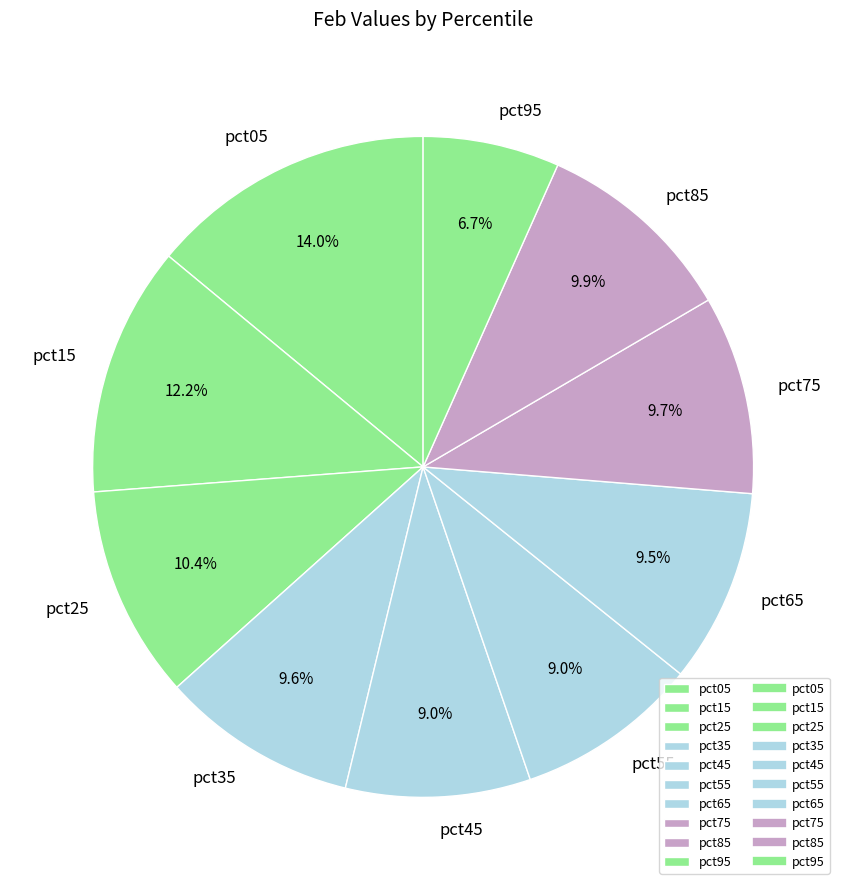

What percentage is the pct35 slice, to the nearest percent?

10%